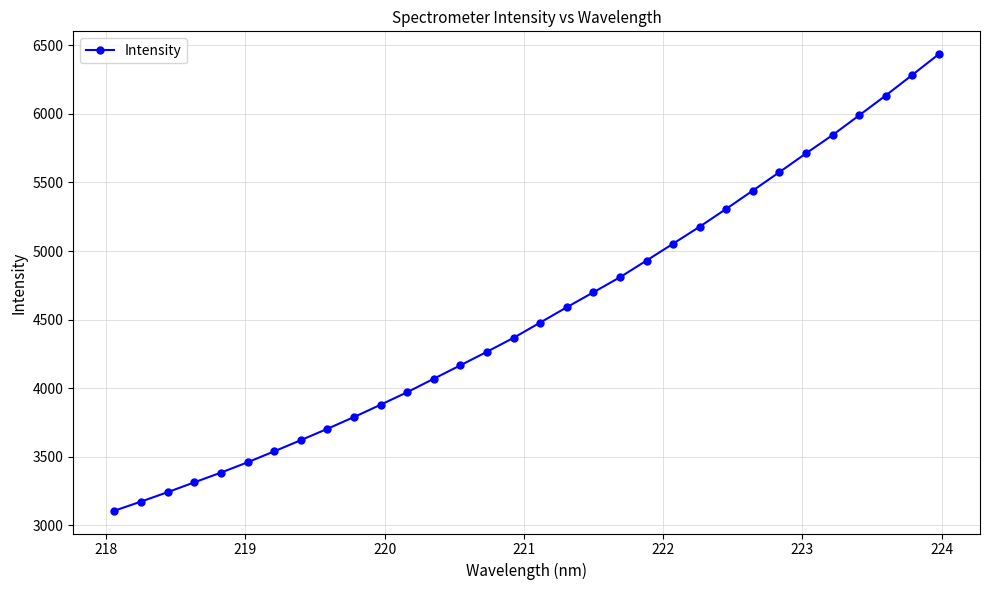

Reading left to right, list all the values displayed in this chart.

3106.8	3173.3	3242.0	3313.4	3384.4	3459.5	3539.3	3621.0	3703.8	3789.5	3879.3	3970.7	4068.8	4166.8	4265.7	4367.2	4478.3	4589.9	4698.9	4808.6	4930.5	5053.4	5177.4	5307.5	5440.6	5575.0	5711.7	5845.2	5988.7	6133.5	6283.4	6435.2